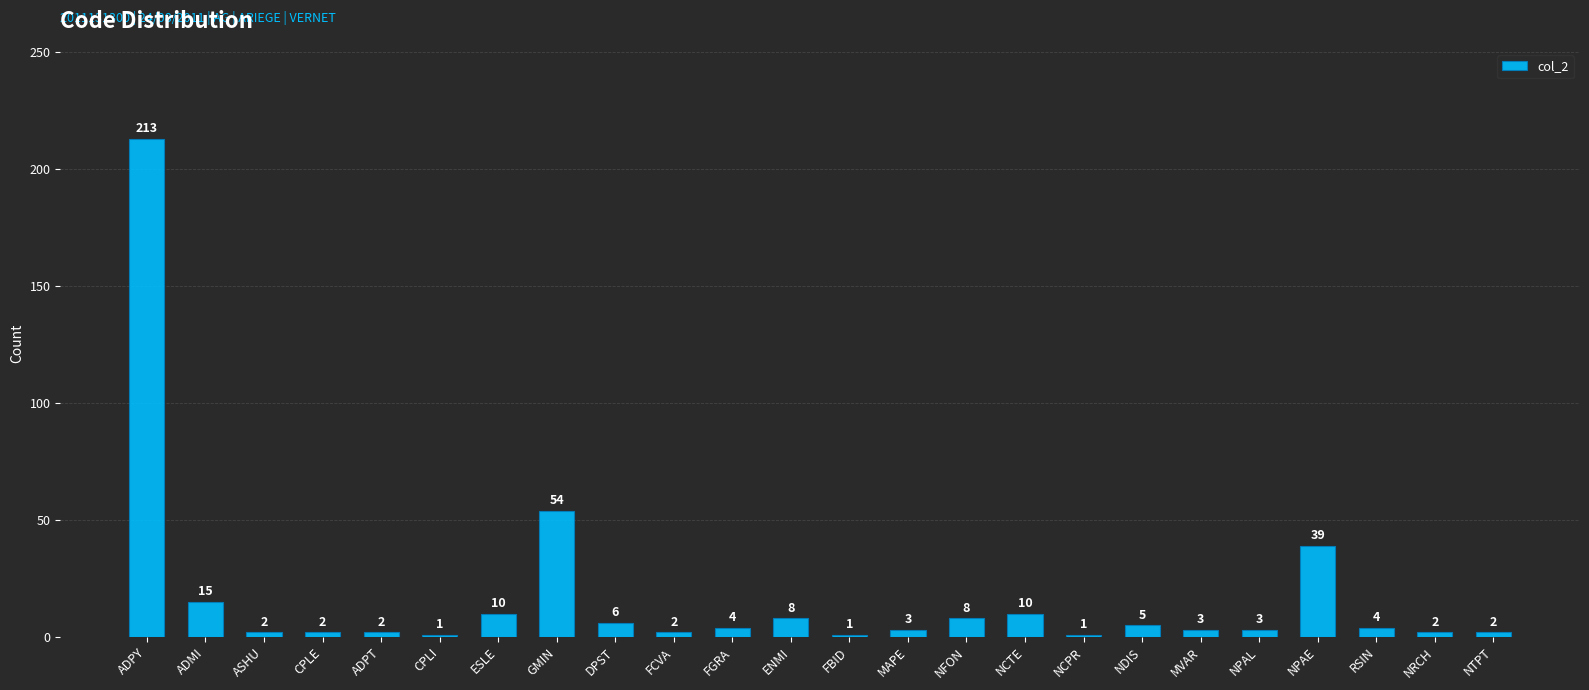

Where is the data nearest to the value 107?

GMIN